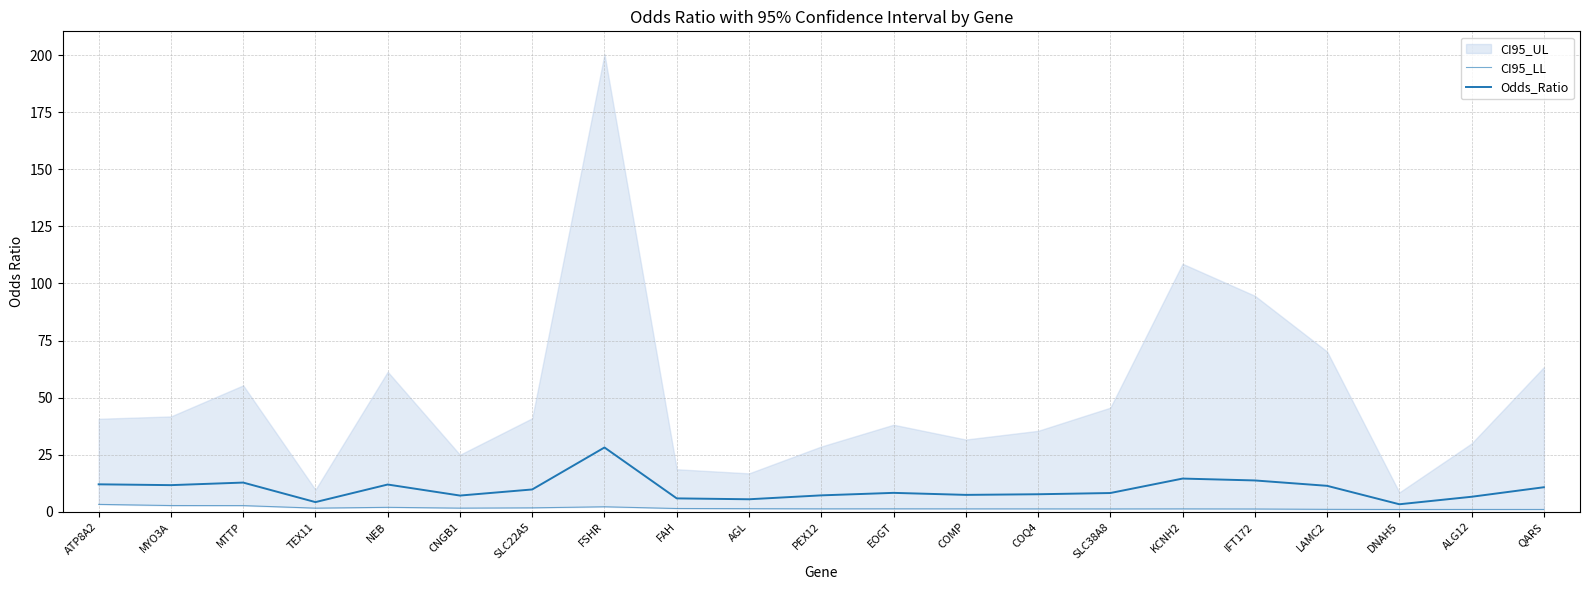

List the labels in order of Odds_Ratio value, smallest first.

DNAH5, TEX11, AGL, FAH, ALG12, CNGB1, PEX12, COMP, COQ4, SLC38A8, EOGT, SLC22A5, QARS, LAMC2, MYO3A, NEB, ATP8A2, MTTP, IFT172, KCNH2, FSHR